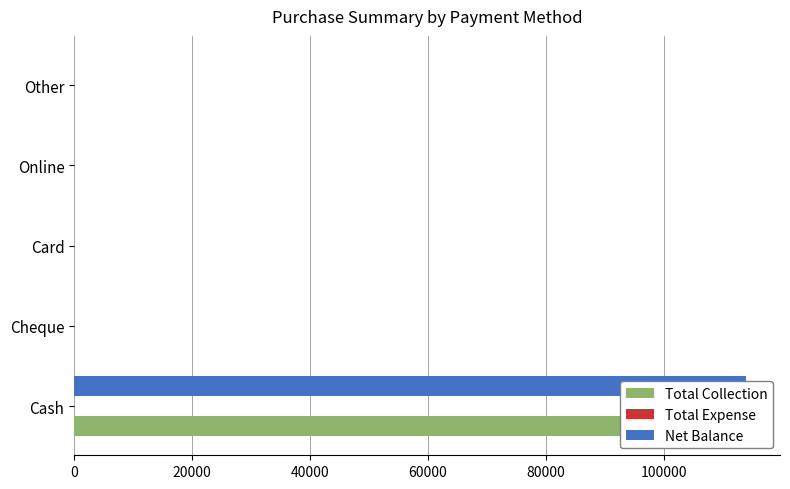

What is the value of the Net Balance bar at the 1st from the left?

114000.0